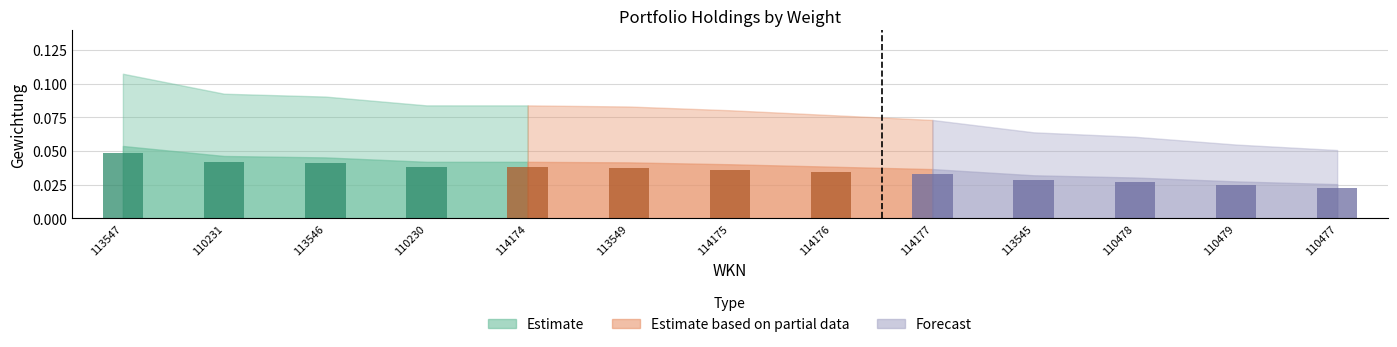

Does the chart contain any negative values?

No